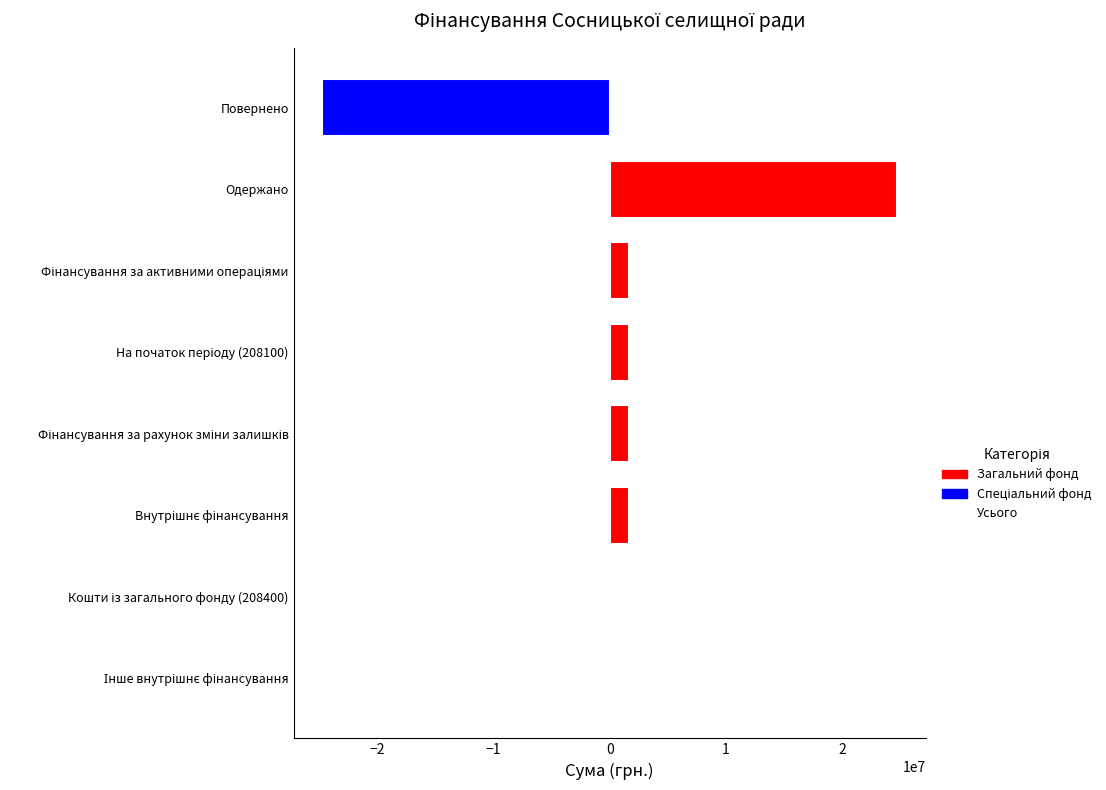

Is it true that the value at Повернено is -24744617?

True